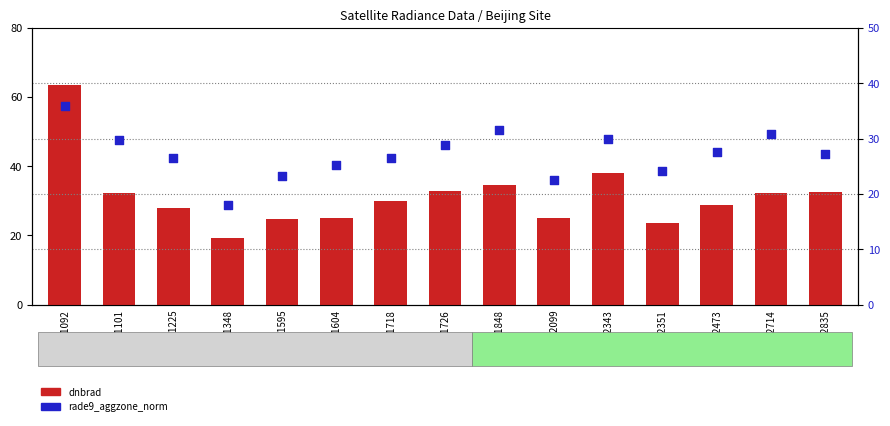

Is the value of rade9_aggzone_norm at 101726 greater than the value of dnbrad at 102714?

No